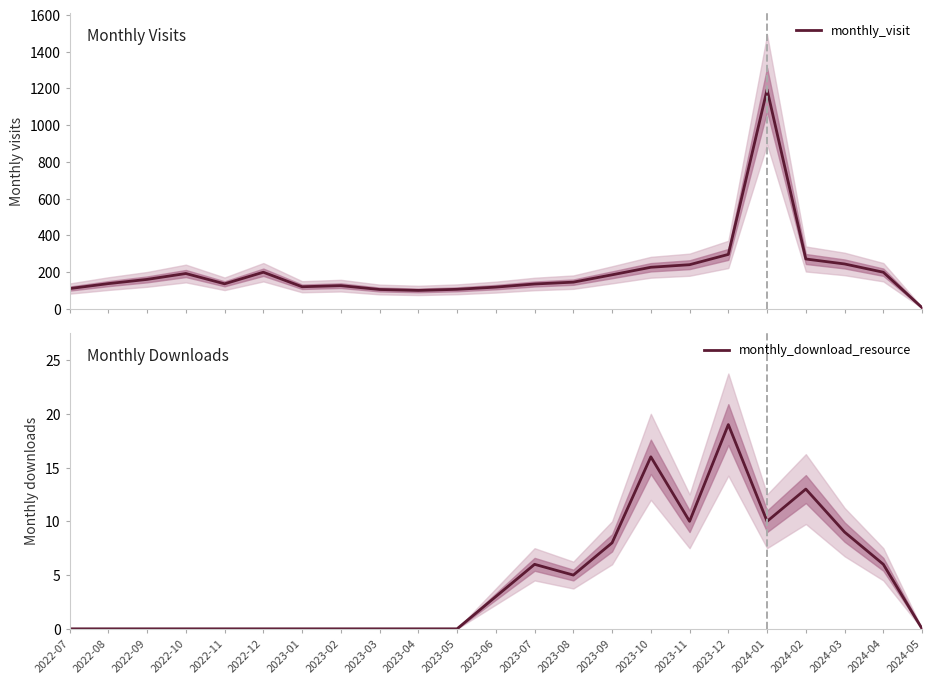

In monthly_download_resource, how many points are higher than both neighbors (excluding endpoints)?

4